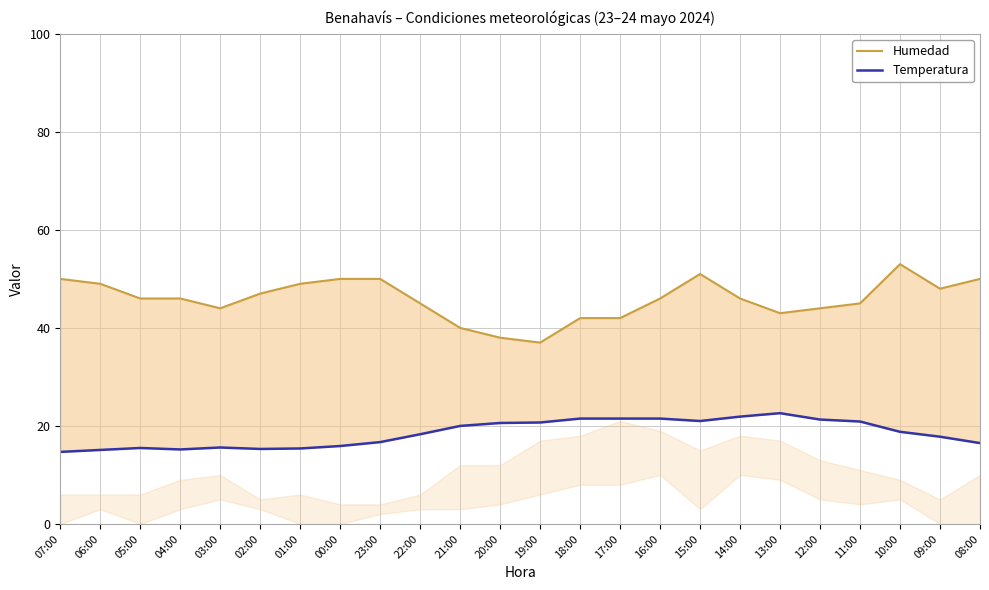

The value of Temperatura at 16:00 is 21.5. True or false?

True